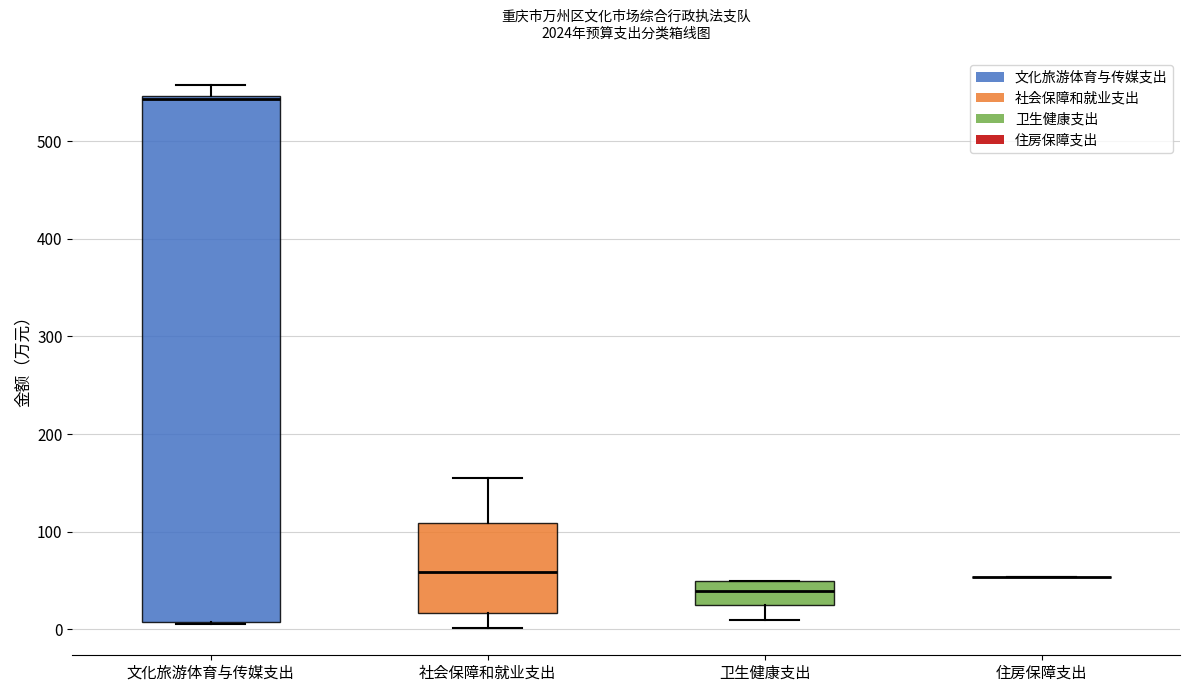

Where is the lower edge of the box for 卫生健康支出 on the y-axis? The values are not printed on the chart, so give them approximately, as read against the axis.

20